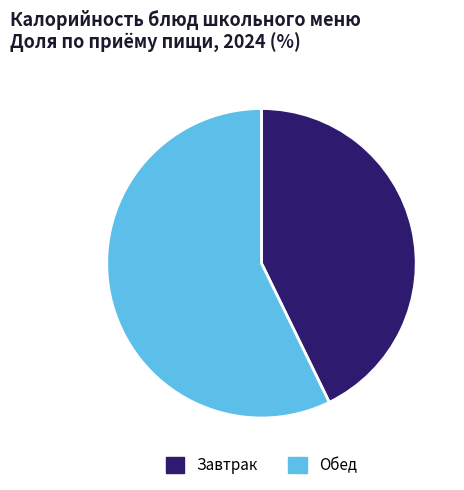

The Завтрак slice represents 43% of the pie. True or false?

True